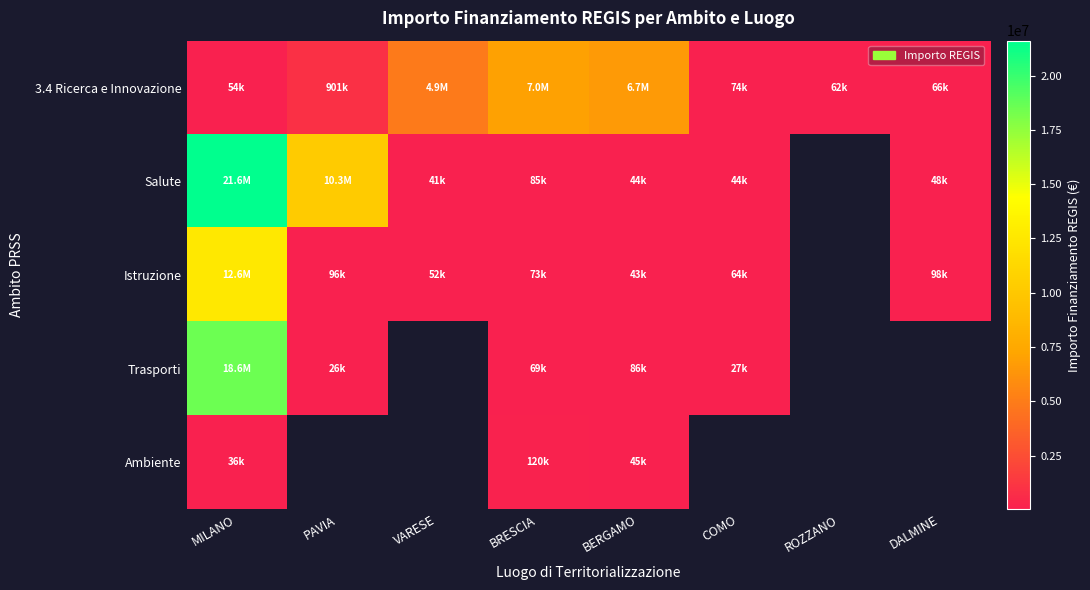

True or false: 3.4 Ricerca e Innovazione has a value of 73636.1 at COMO.

True